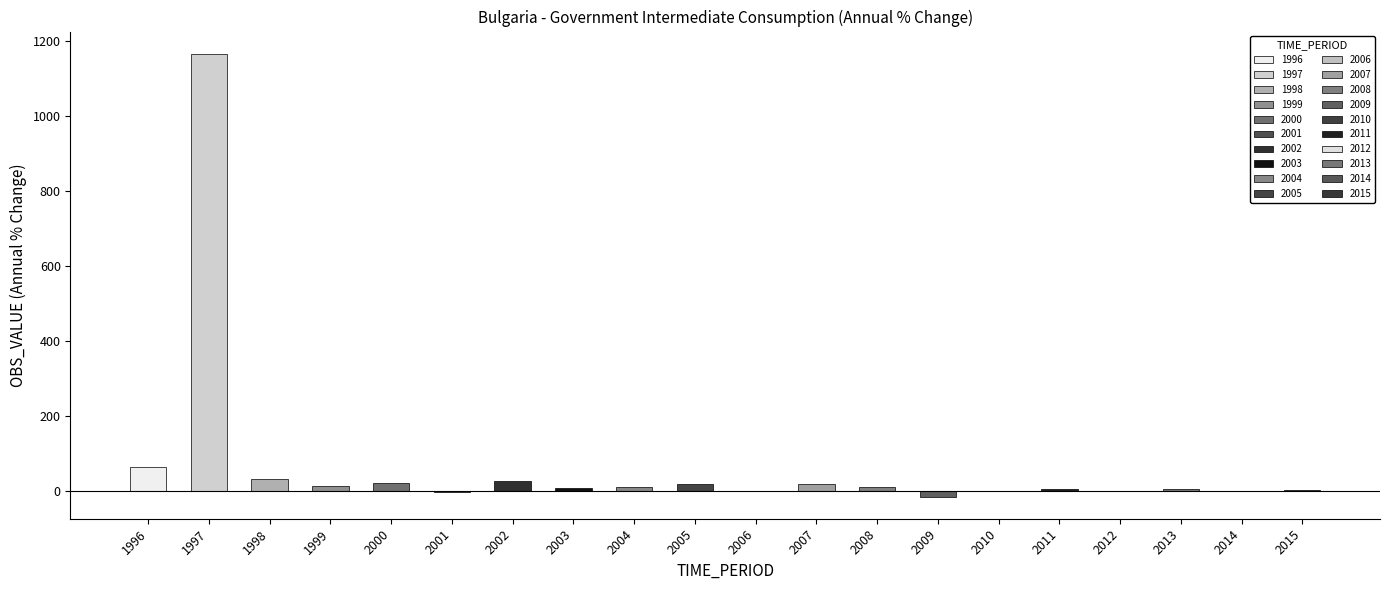

How many values are below 10?

10